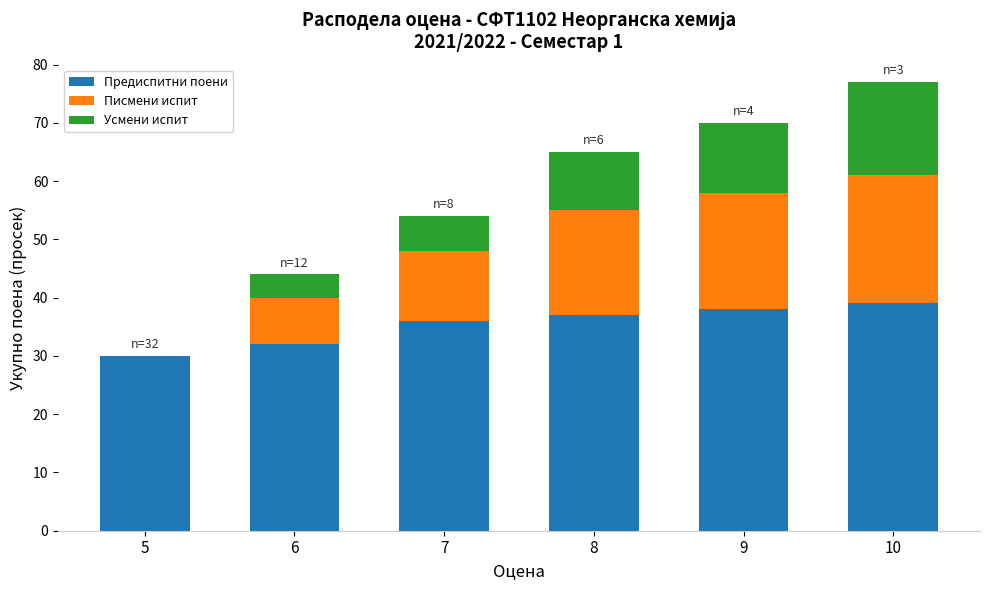

At which category is the sum across all series the highest?

10